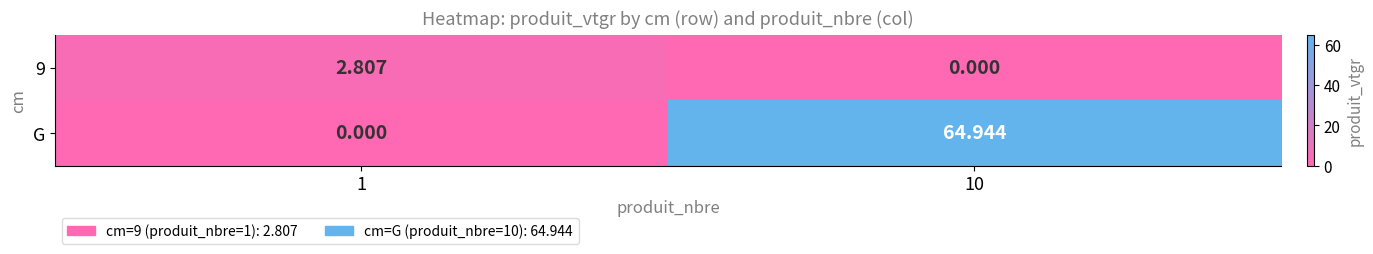

Which series has the largest total across all categories?

G